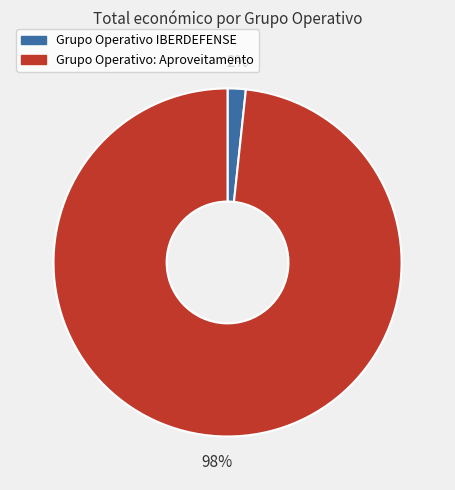

The Grupo Operativo IBERDEFENSE slice represents 2% of the pie. True or false?

True